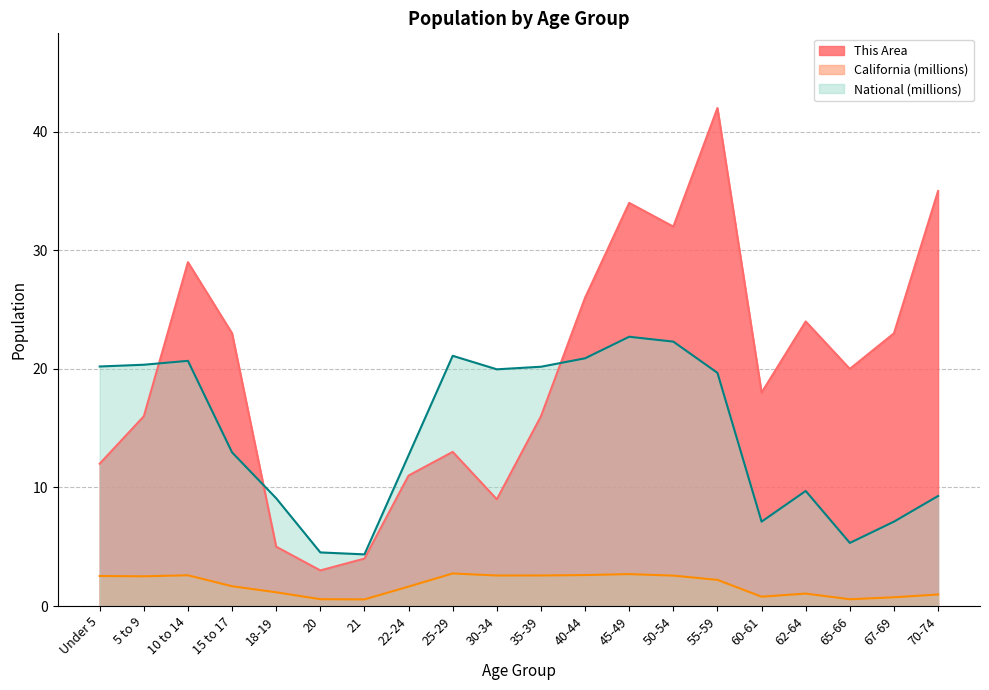

At 62-64, list the series in order from largest to smallest.

This Area, National (millions), California (millions)